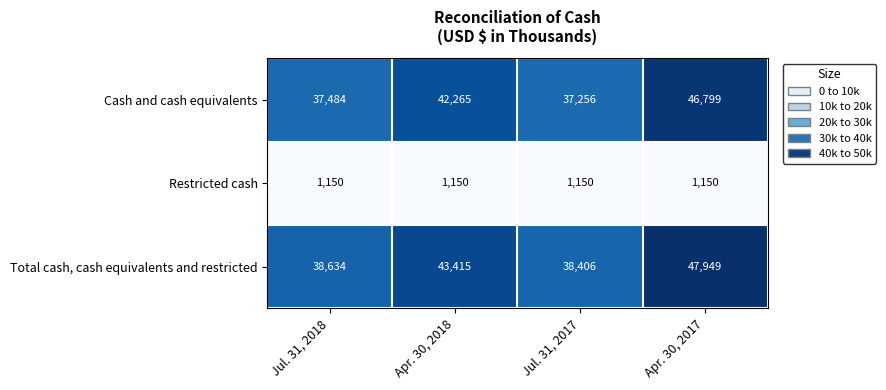

What is the greatest value displayed?

47949